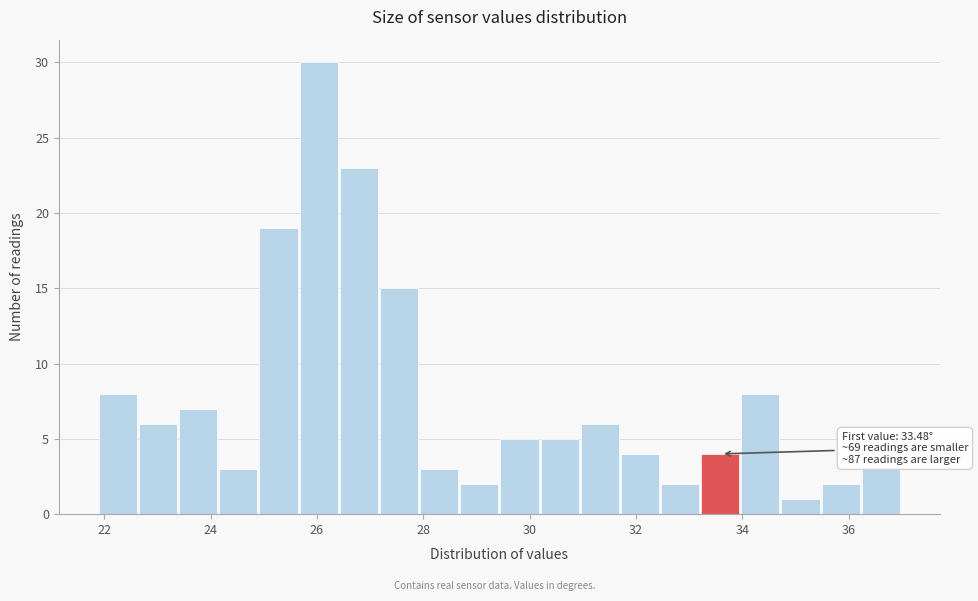

Around what value on the x-axis is the tallest bar? Give the approximate position of its centre, as read against the axis.

26.0